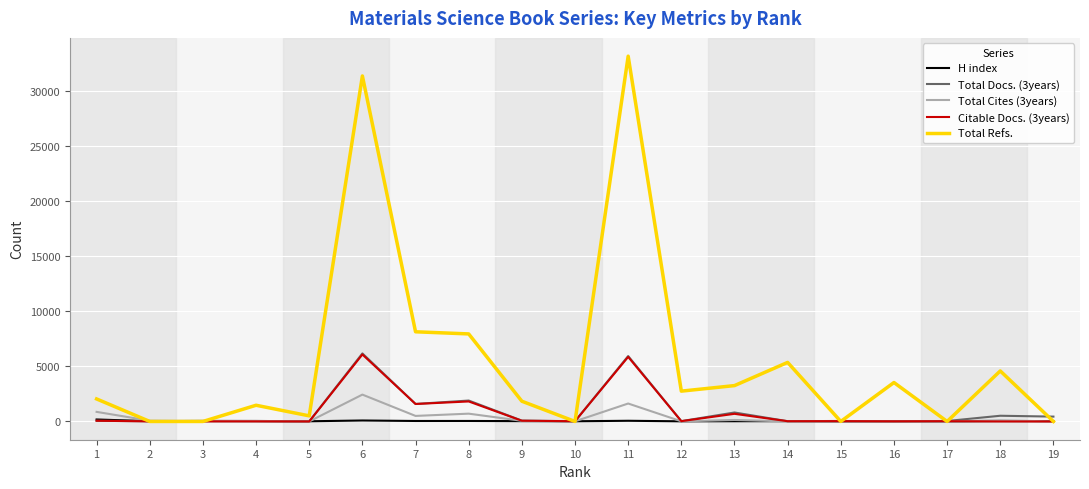

What is the average value of the H index series?

40